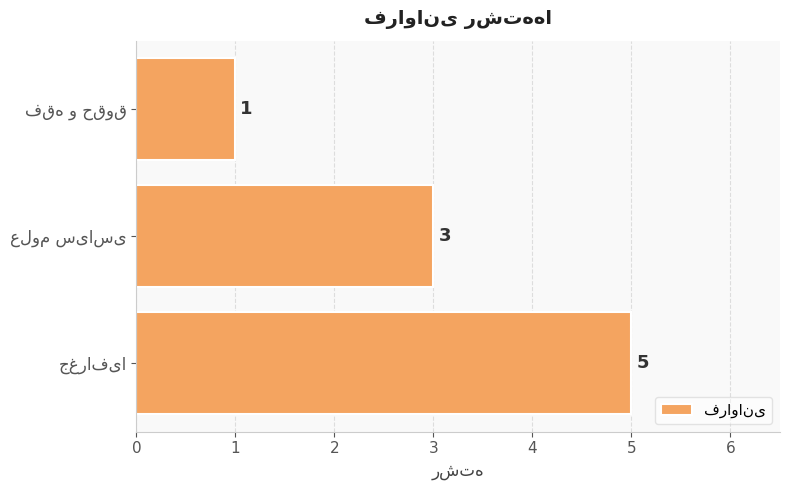

What is the difference between the maximum and minimum values?

4